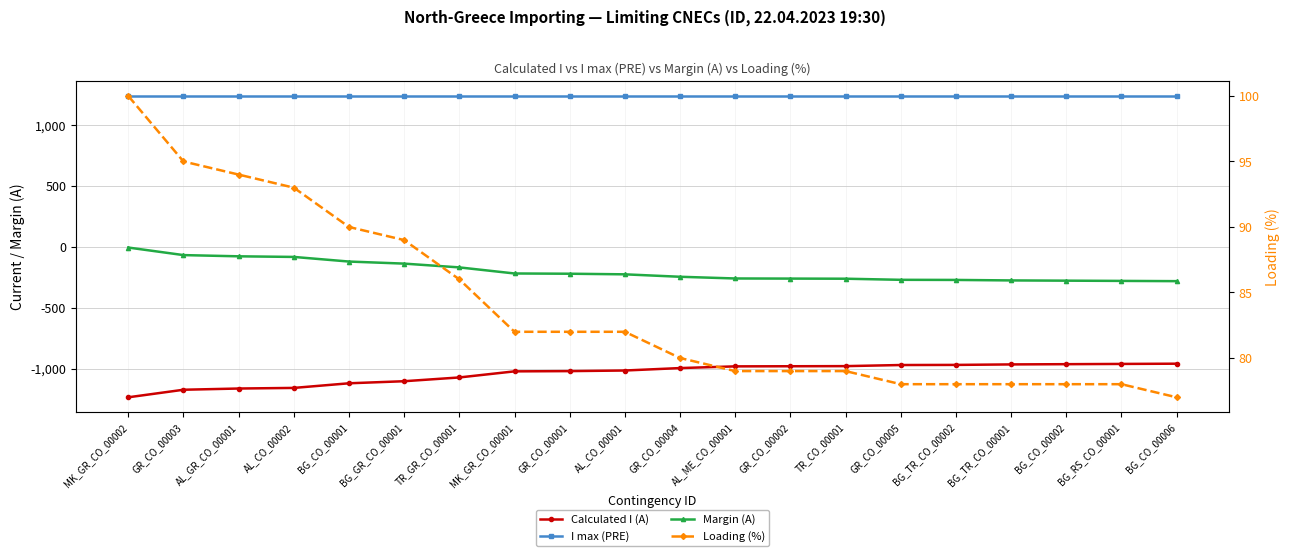

Which category has the lowest value in the Margin (A) series?

BG_CO_00006